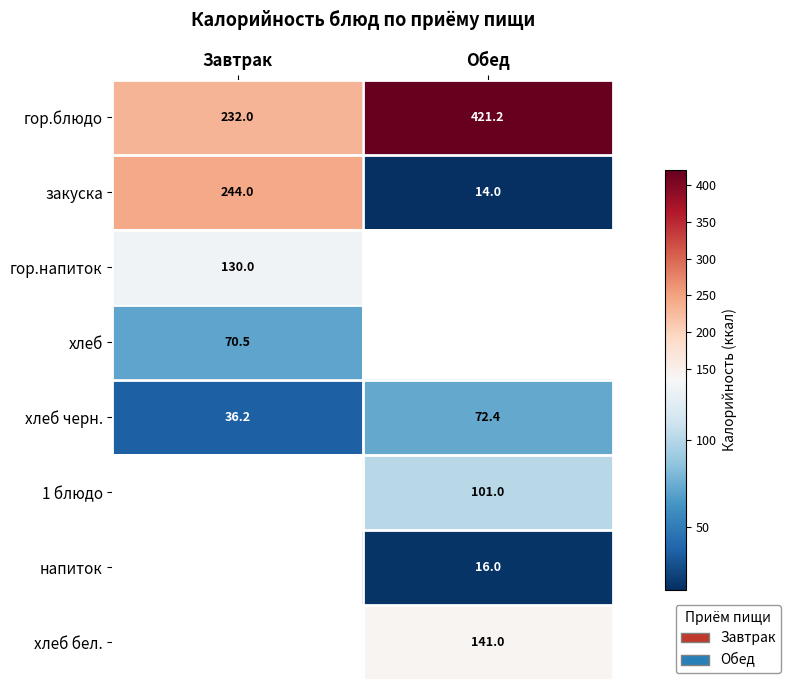

True or false: хлеб черн. has a value of 72.4 at Обед.

True